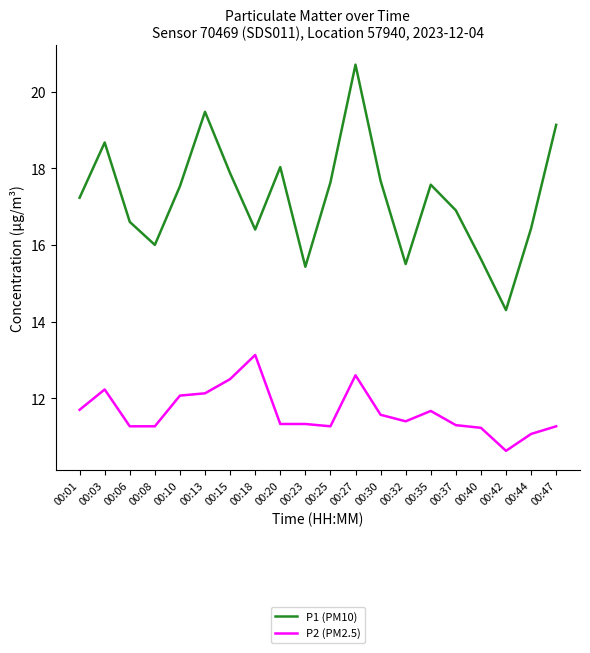

How many values in the P1 (PM10) series exceed 17?

11